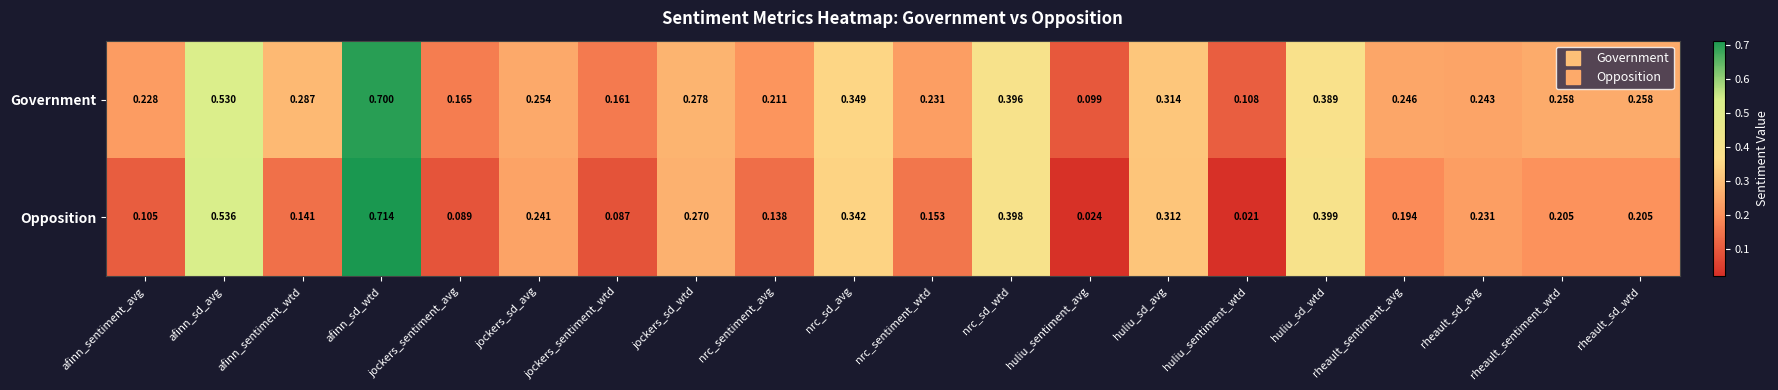

List the series in order of their overall mean, highest first.

Government, Opposition